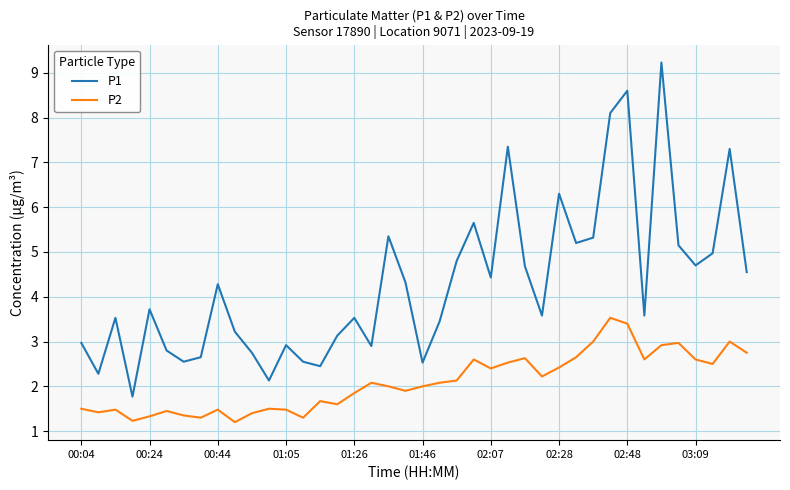

Which series has the largest range (max minus min)?

P1